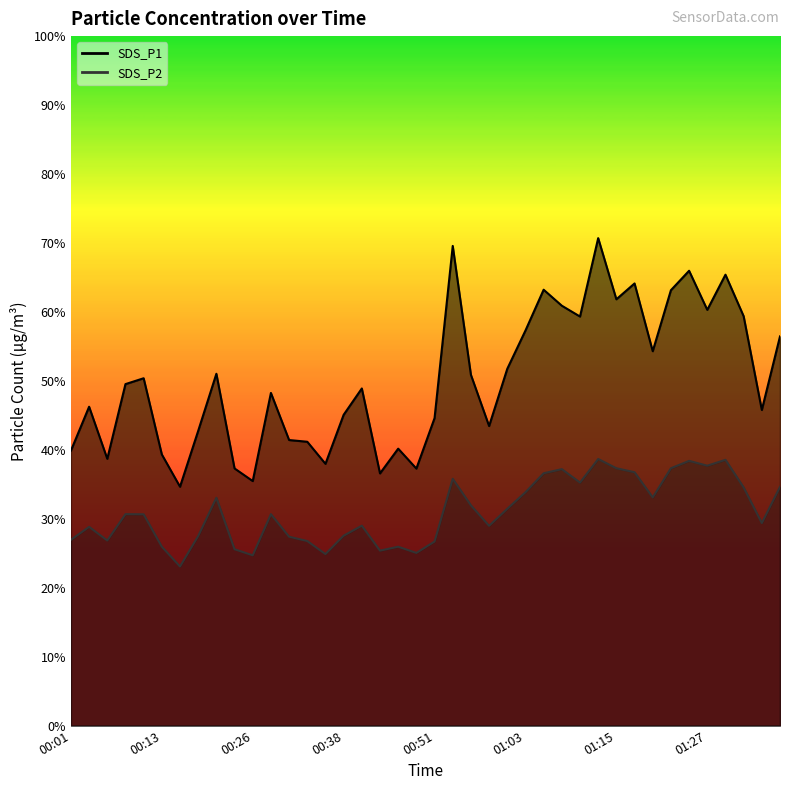

At which label does SDS_P2 reach its minimum?

00:16